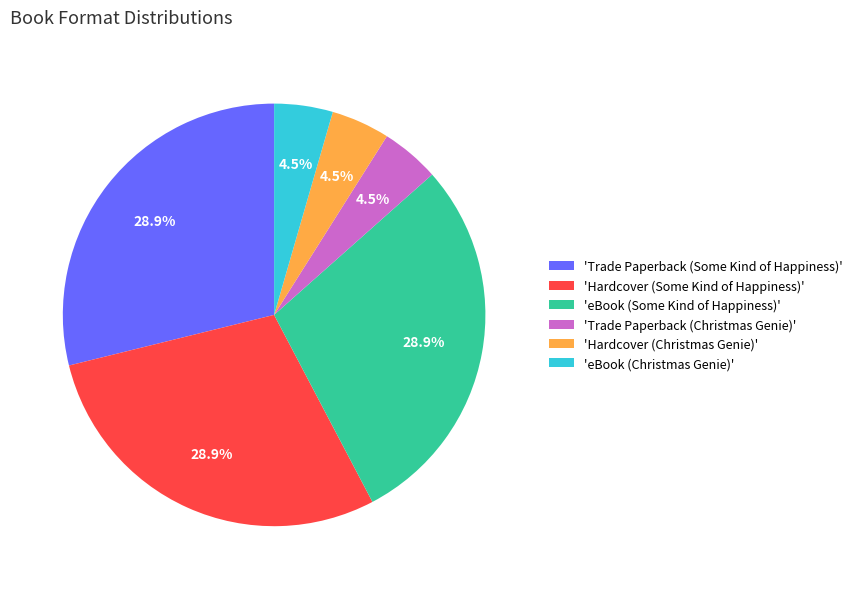

How much of the chart is everything except 'Hardcover (Christmas Genie)'?

95.5%